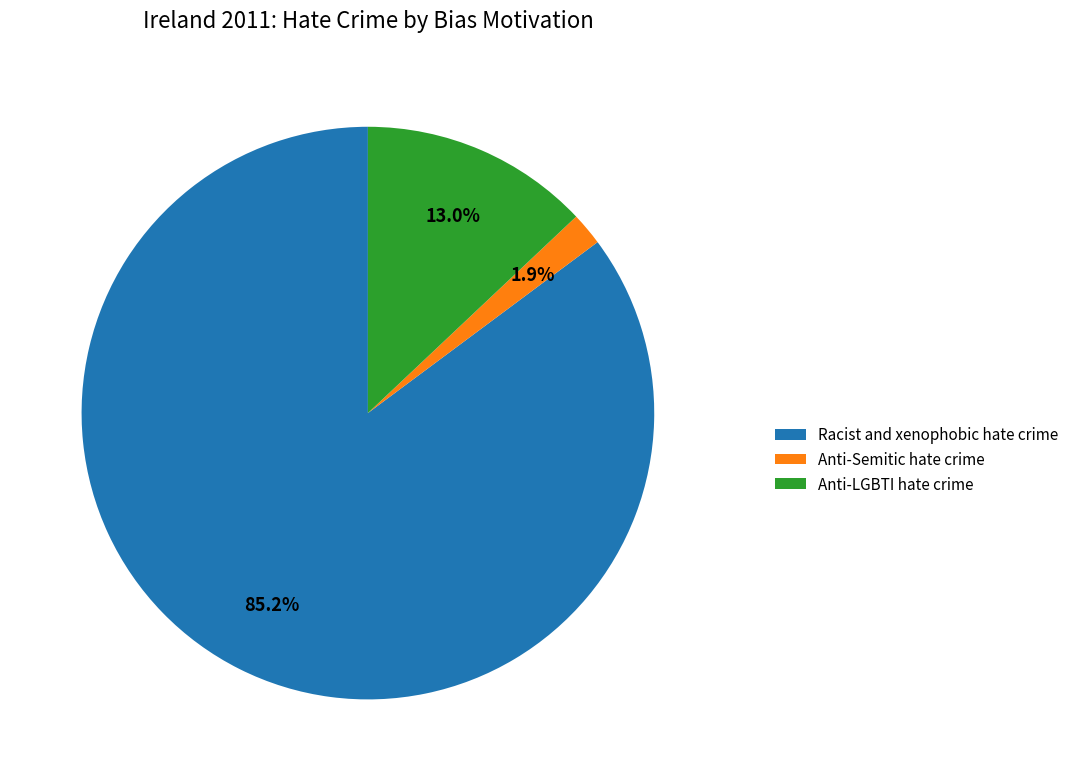

Which has a higher value, Anti-Semitic hate crime or Anti-LGBTI hate crime?

Anti-LGBTI hate crime